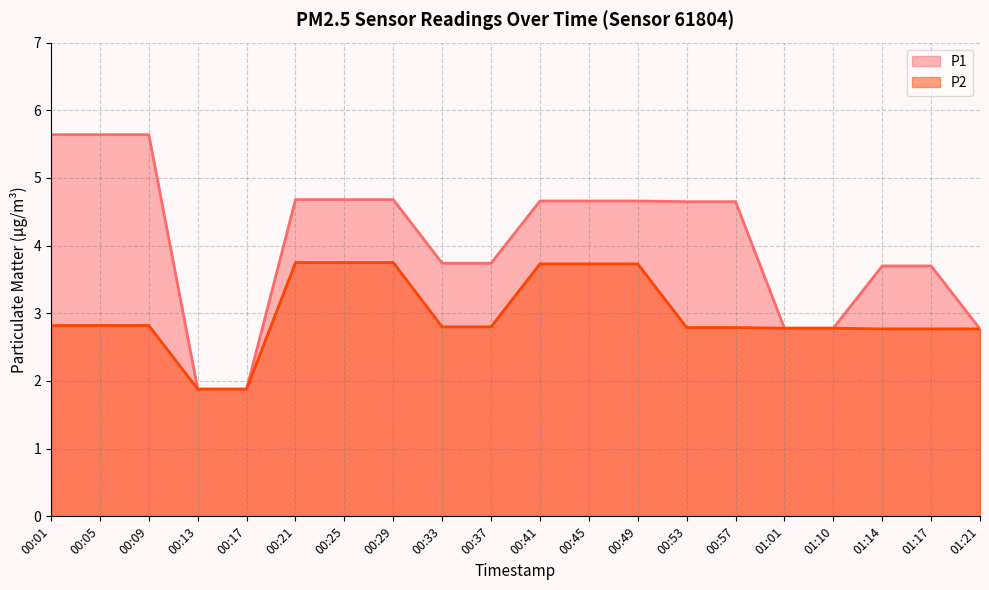

How many lines are shown in the chart?

2